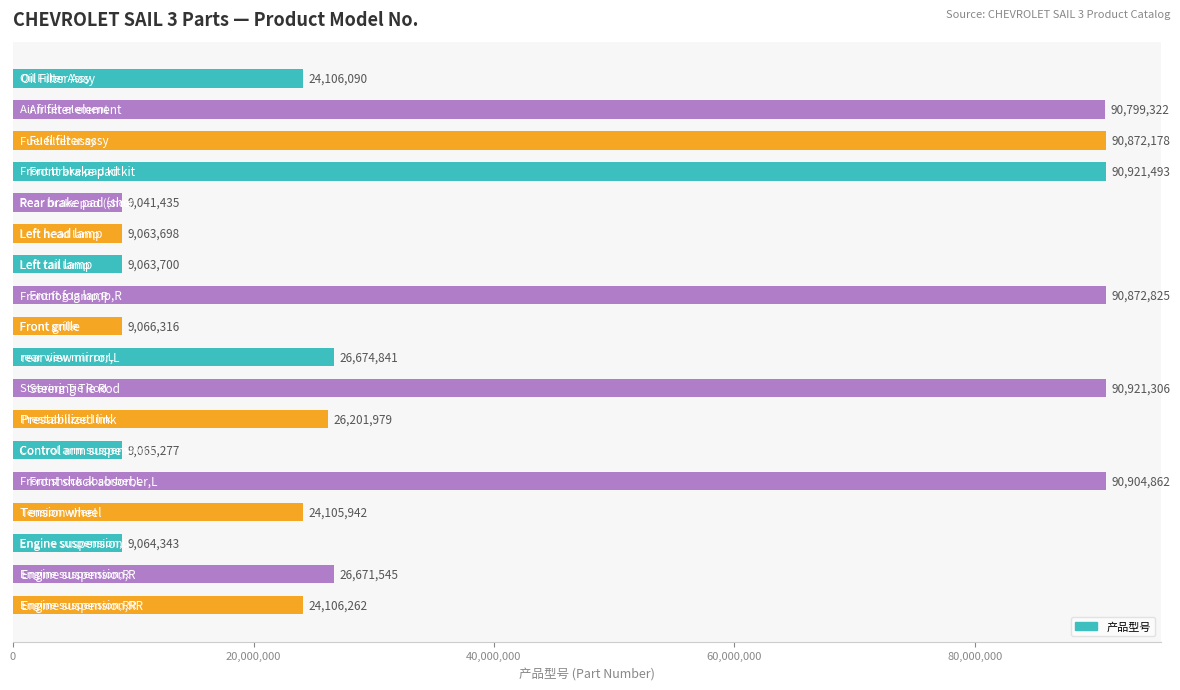

What is the smallest value displayed?

9041435